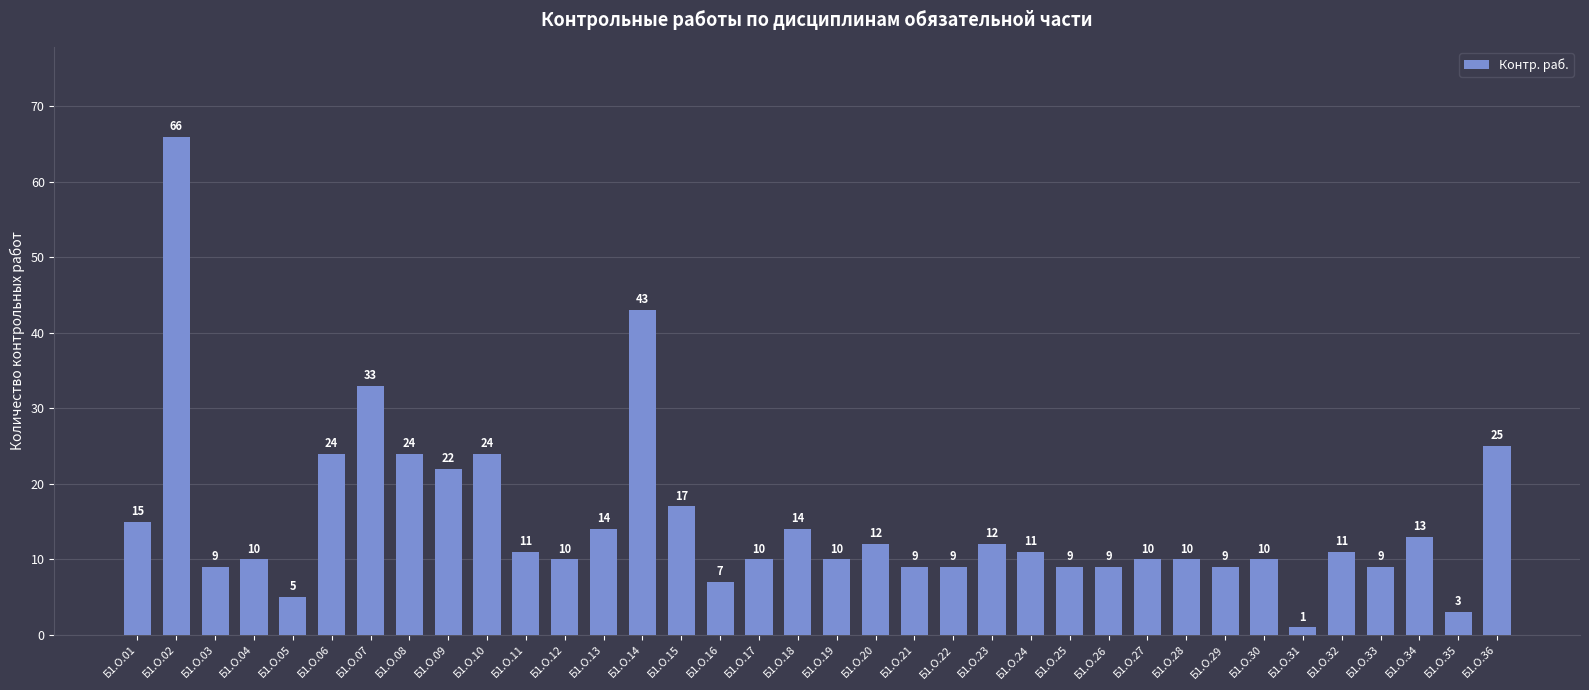

Reading left to right, transcribe all the data shown in this chart.

Б1.О.01=15	Б1.О.02=66	Б1.О.03=9	Б1.О.04=10	Б1.О.05=5	Б1.О.06=24	Б1.О.07=33	Б1.О.08=24	Б1.О.09=22	Б1.О.10=24	Б1.О.11=11	Б1.О.12=10	Б1.О.13=14	Б1.О.14=43	Б1.О.15=17	Б1.О.16=7	Б1.О.17=10	Б1.О.18=14	Б1.О.19=10	Б1.О.20=12	Б1.О.21=9	Б1.О.22=9	Б1.О.23=12	Б1.О.24=11	Б1.О.25=9	Б1.О.26=9	Б1.О.27=10	Б1.О.28=10	Б1.О.29=9	Б1.О.30=10	Б1.О.31=1	Б1.О.32=11	Б1.О.33=9	Б1.О.34=13	Б1.О.35=3	Б1.О.36=25